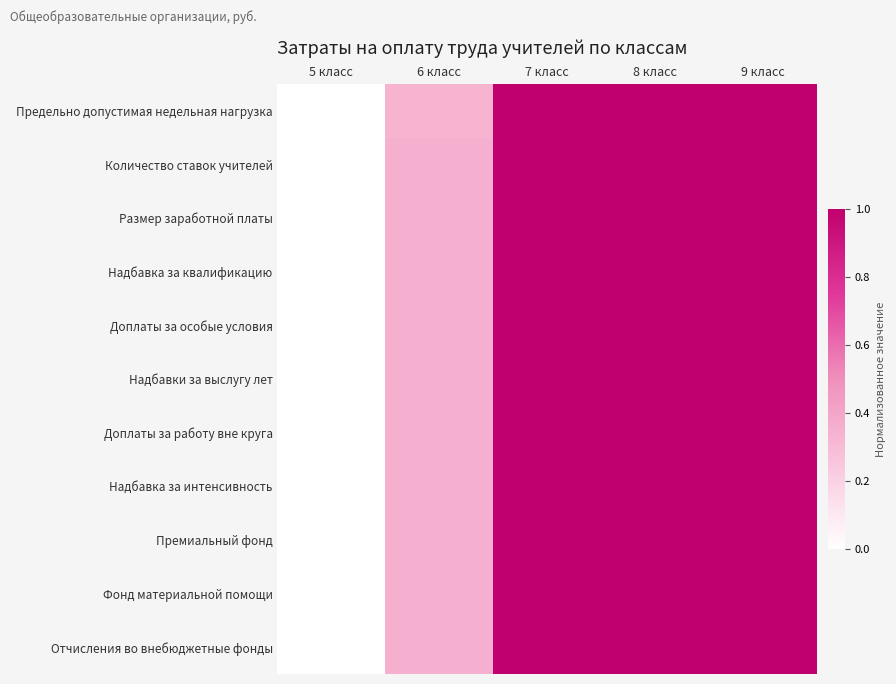

Which category has the lowest value across all series?

5 класс